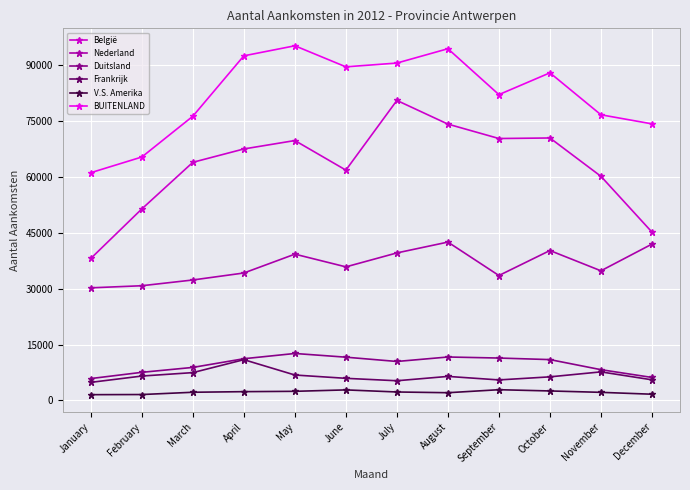

True or false: BUITENLAND has a value of 44012 at December.

False